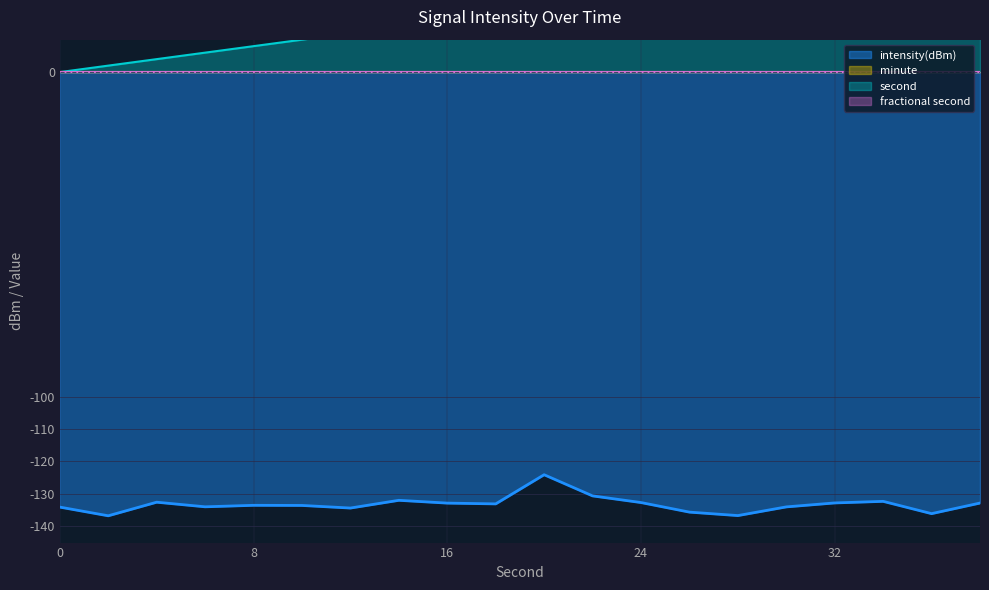

What is the value of the intensity(dBm) point at the 18th from the left?

-132.3